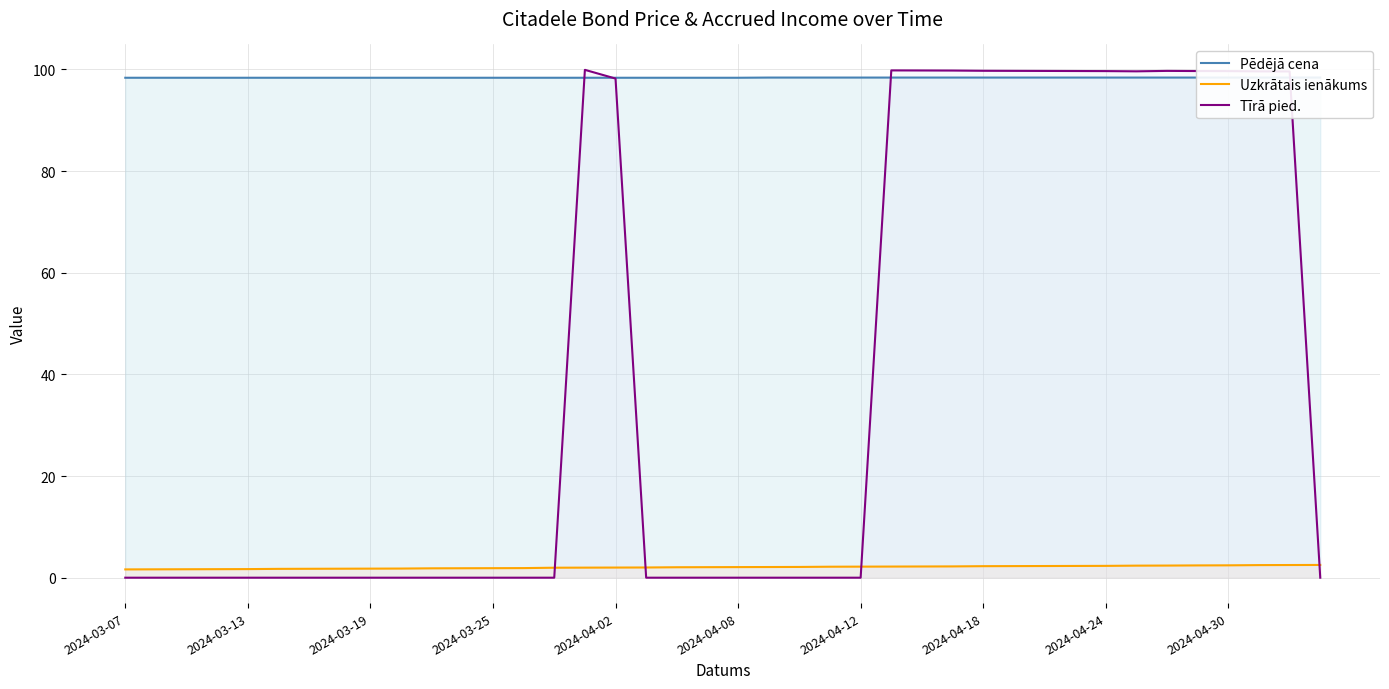

Reading right to left, list all the values displayed in this chart.

Pēdējā cena: 98.4	98.4	98.4	98.4	98.4	98.4	98.4	98.4	98.4	98.4	98.4	98.4	98.4	98.4	98.4	98.4	98.4	98.4	98.4	98.4	98.4	98.4	98.4	98.4	98.4	98.4	98.4	98.4	98.4	98.4	98.4	98.4	98.4	98.4	98.4	98.4	98.4	98.4	98.4	98.4
Uzkrātais ienākums: 2.5	2.5	2.5	2.4	2.4	2.4	2.4	2.3	2.3	2.3	2.3	2.3	2.2	2.2	2.2	2.2	2.2	2.1	2.1	2.1	2.1	2.1	2.0	2.0	2.0	2.0	1.9	1.9	1.9	1.8	1.8	1.8	1.8	1.8	1.7	1.7	1.7	1.7	1.6	1.6
Tīrā pied.: 0.0	99.6	99.6	99.7	99.7	99.7	99.6	99.7	99.7	99.7	99.7	99.7	99.8	99.8	99.8	0.0	0.0	0.0	0.0	0.0	0.0	0.0	0.0	98.2	99.9	0.0	0.0	0.0	0.0	0.0	0.0	0.0	0.0	0.0	0.0	0.0	0.0	0.0	0.0	0.0